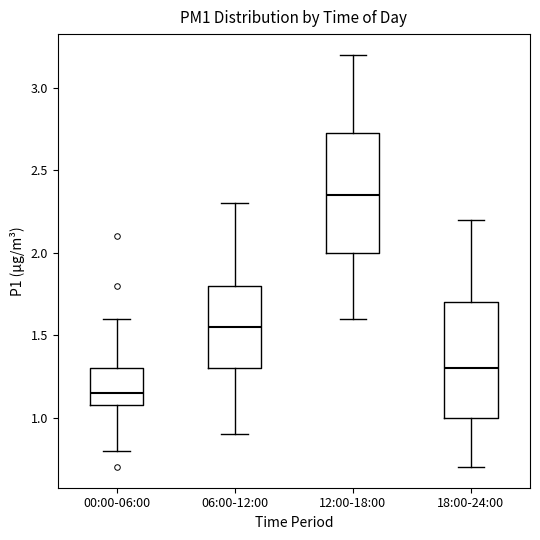

Where is the upper edge of the box for 00:00-06:00 on the y-axis? The values are not printed on the chart, so give them approximately, as read against the axis.

1.30